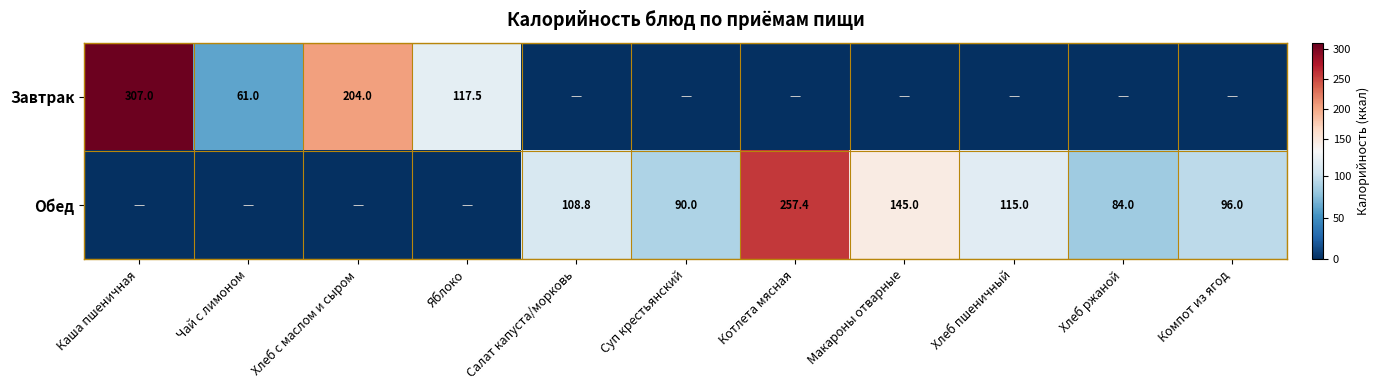

What is the difference between the Обед values at Хлеб пшеничный and Салат капуста/морковь?

6.2